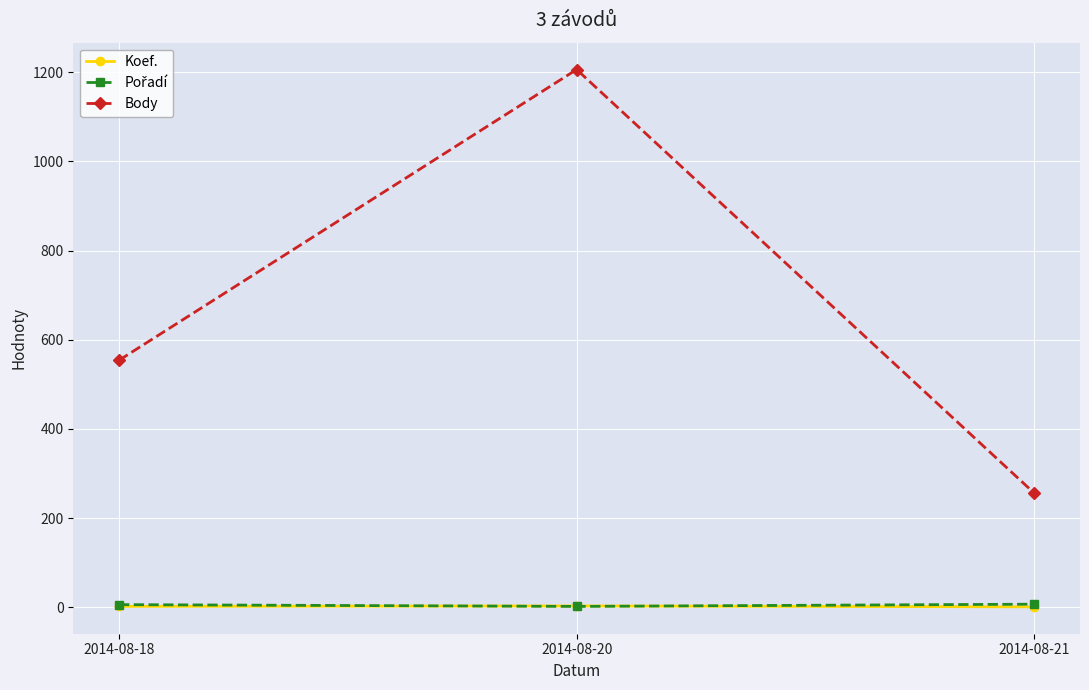

Which series changed the most between 2014-08-18 and 2014-08-21?

Body